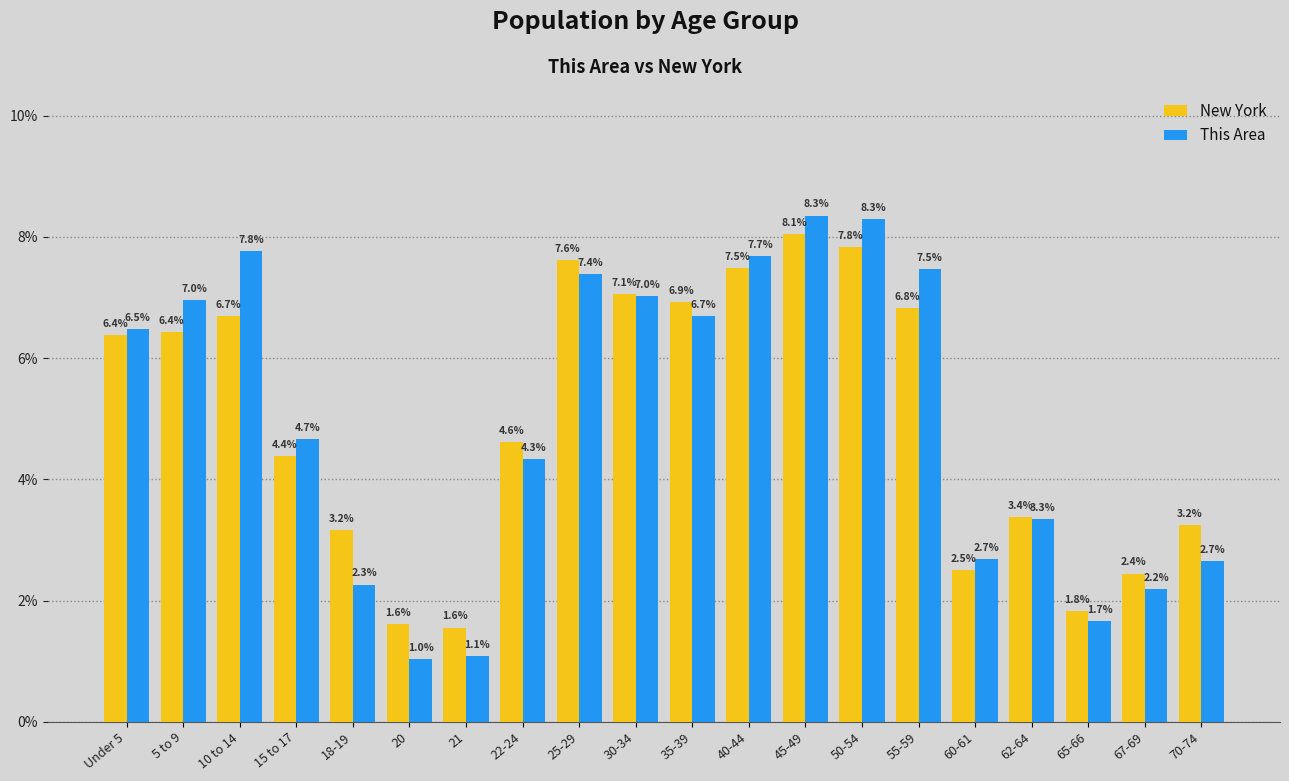

Rank the series by their maximum value, from lowest to highest.

New York, This Area